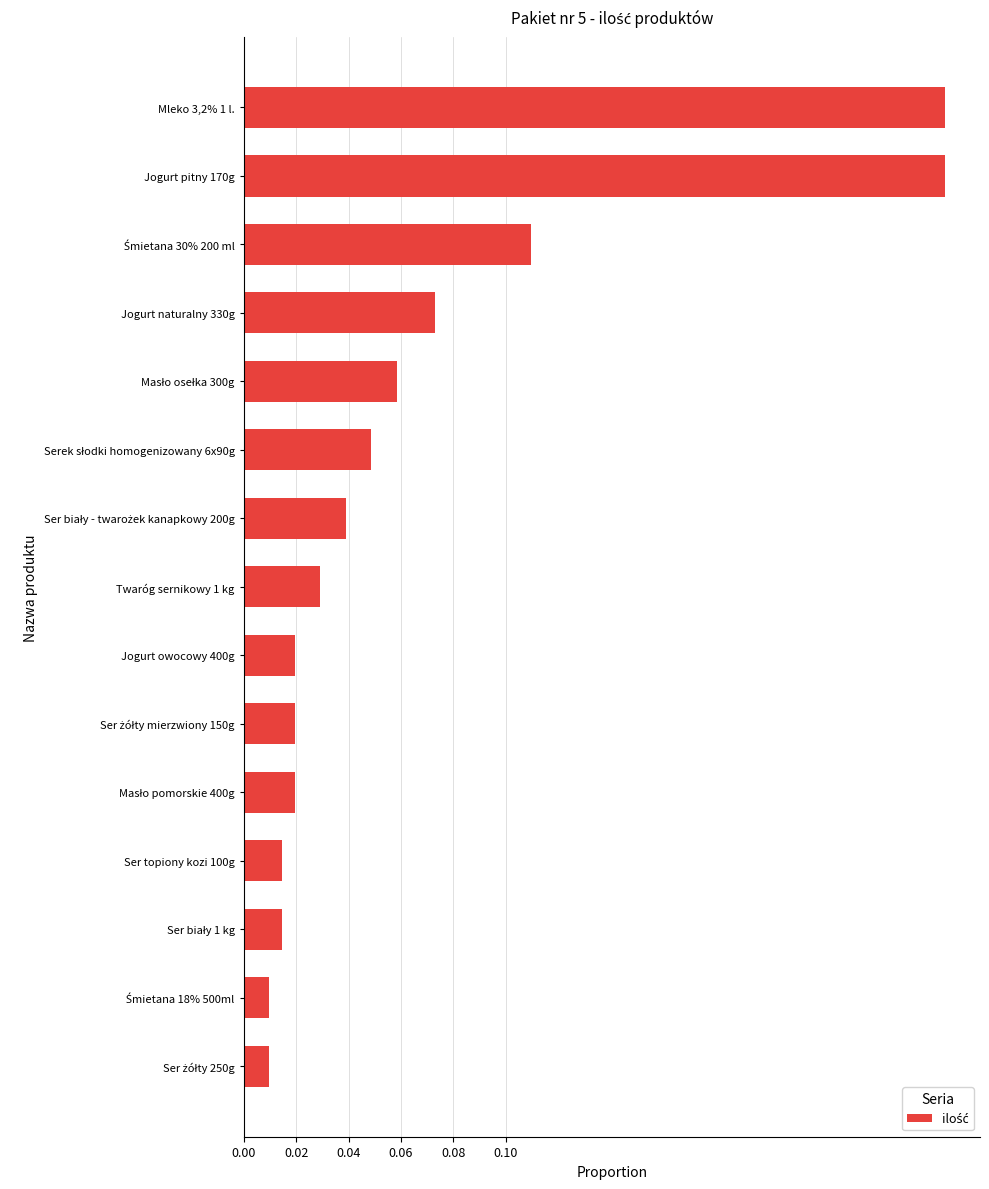

What is the change in value from Jogurt naturalny 330g to Jogurt pitny 170g?

+0.2